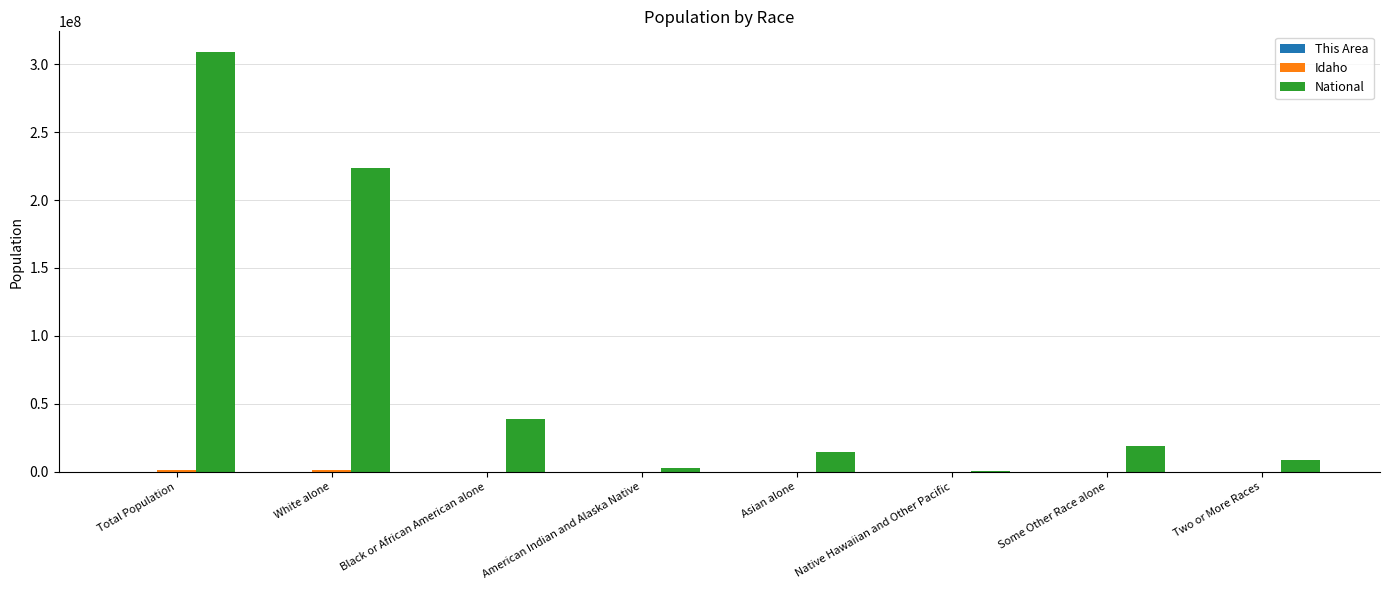

At which label does National reach its peak?

Total Population